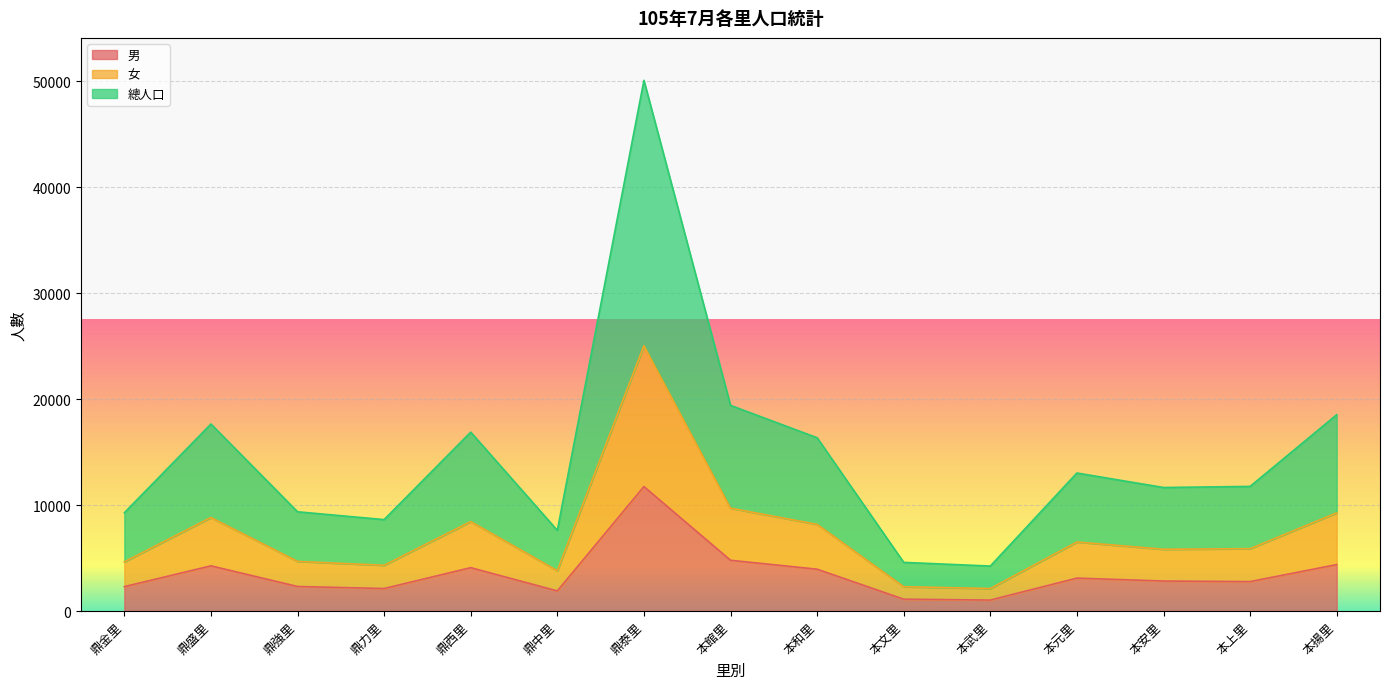

Is it true that 男 equals 4093 at 鼎西里?

True